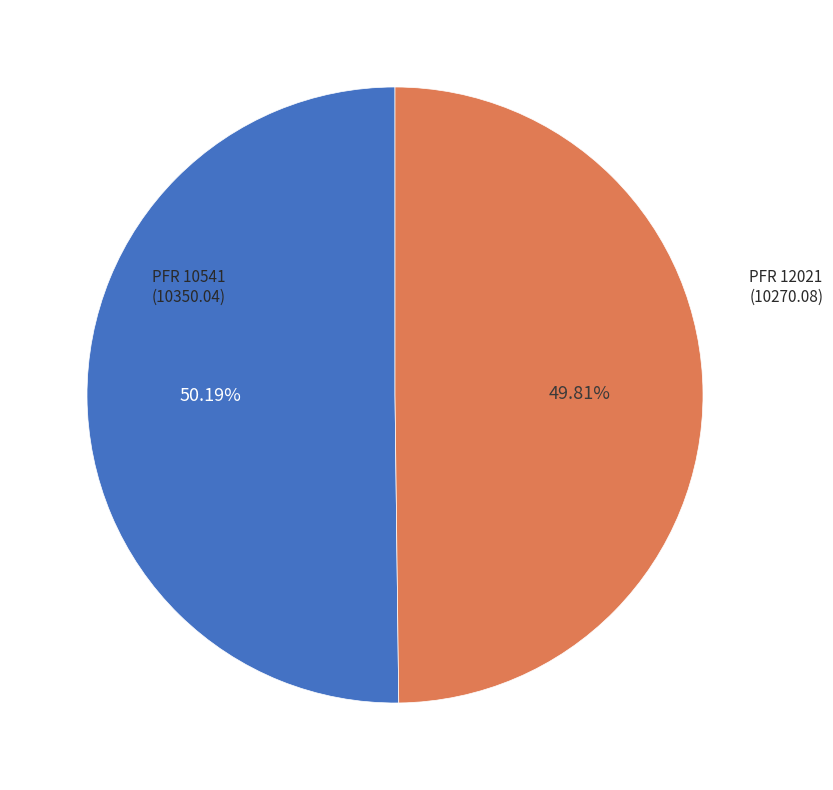

Is there a majority slice in this chart?

Yes